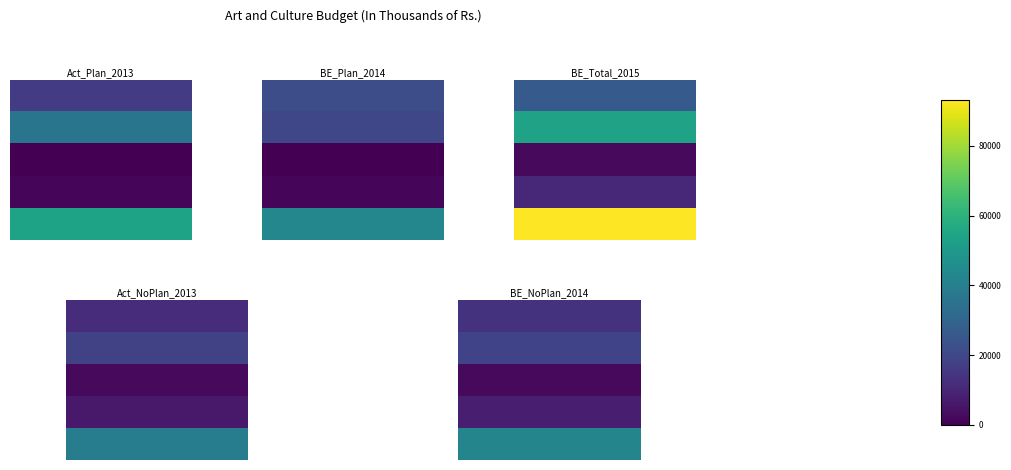

The Direction & Administration series shows 17297 at 4. True or false?

False